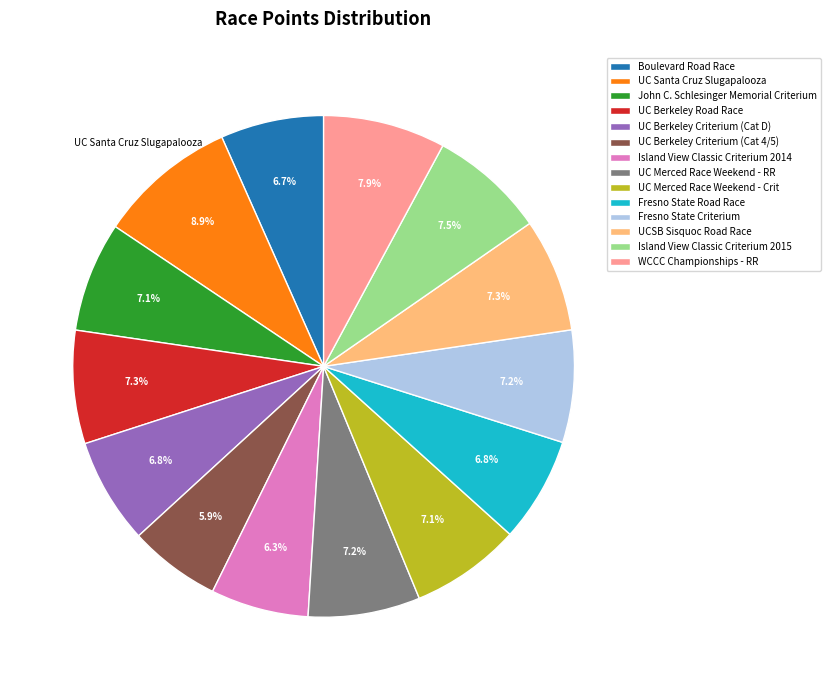

Count the number of slices in the pie.

14